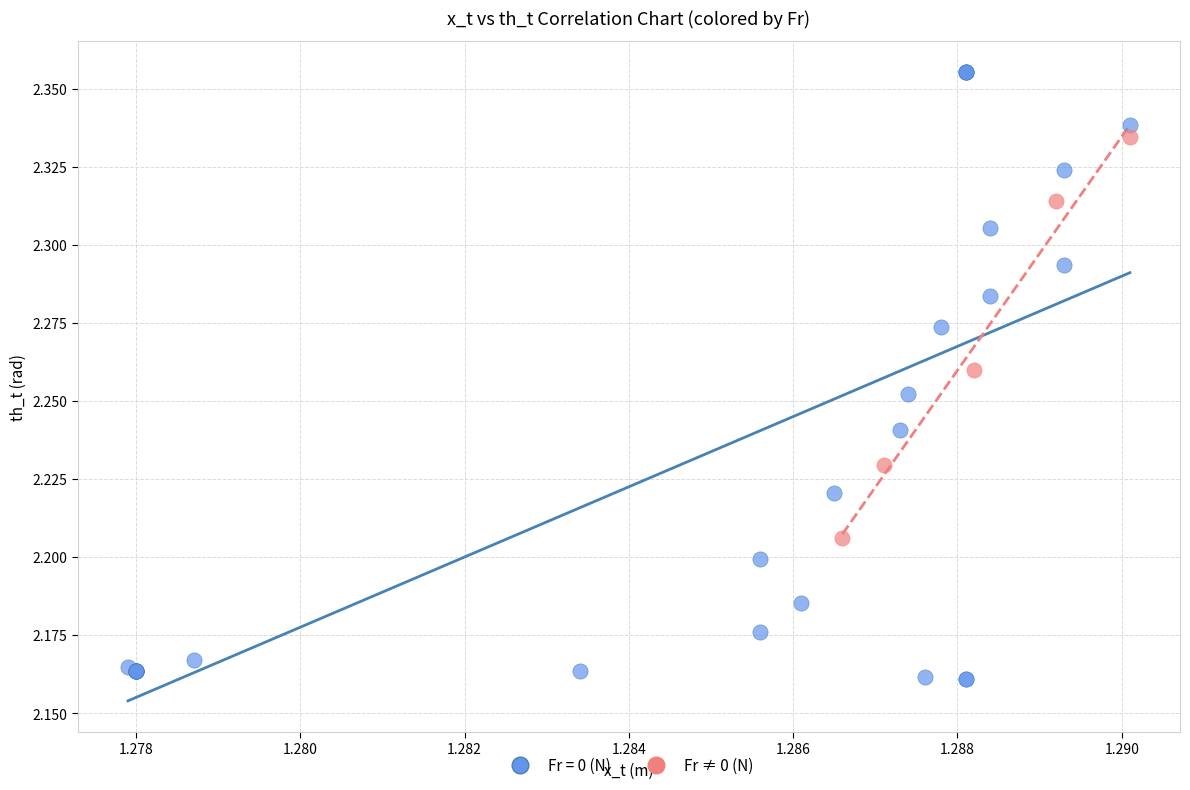

Which series reaches the maximum Y coordinate?

Fr = 0 (N)